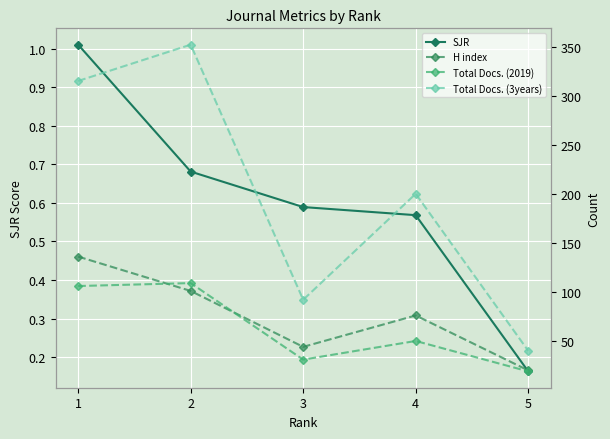

True or false: Total Docs. (2019) and Total Docs. (3years) cross at least once.

False